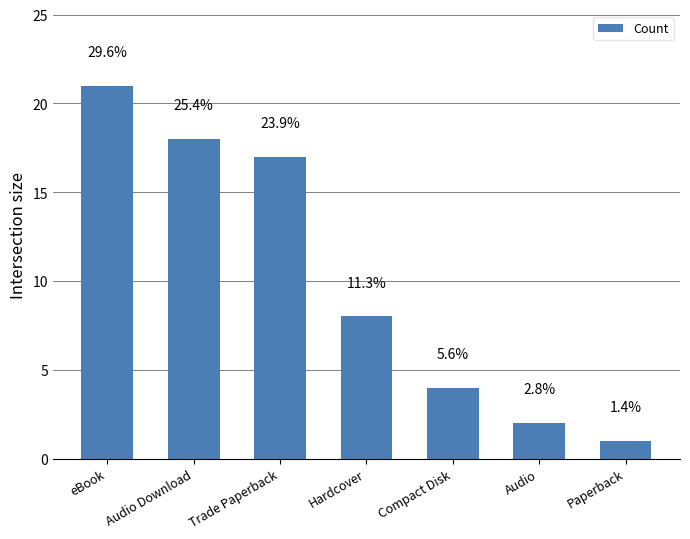

What is the difference between the values at Hardcover and eBook?

13